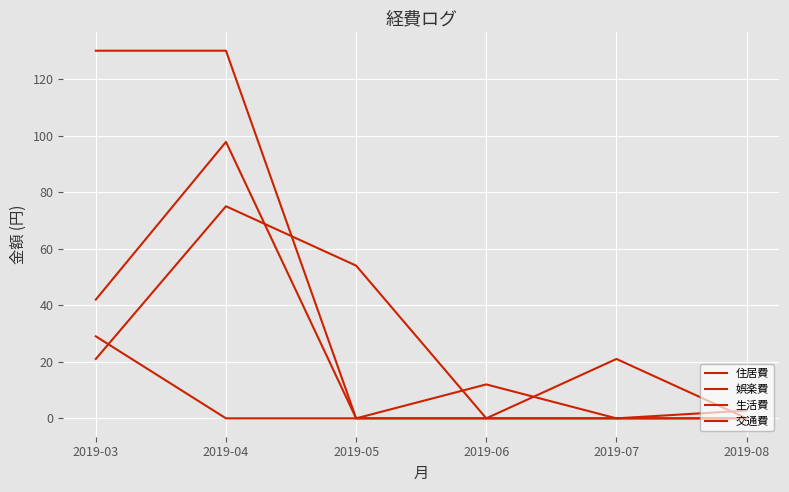

Which has a higher value, 2019-04 or 2019-03?

2019-04